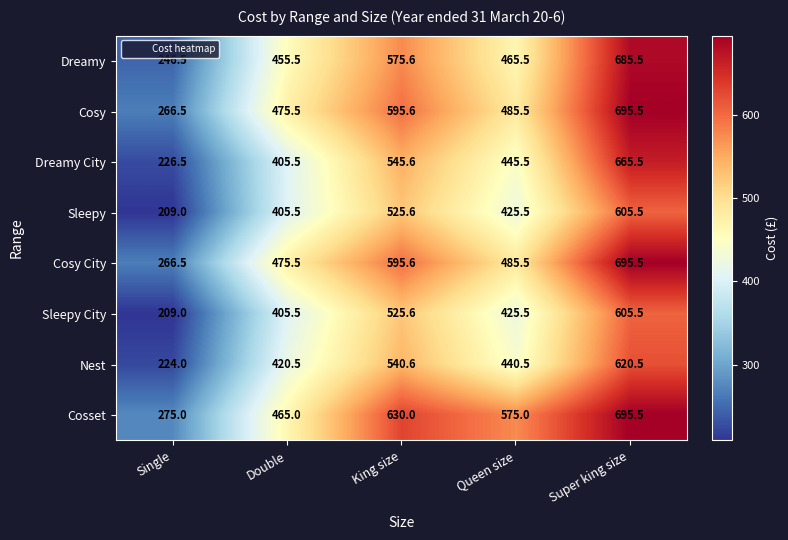

At which category is the sum across all series the highest?

Super king size